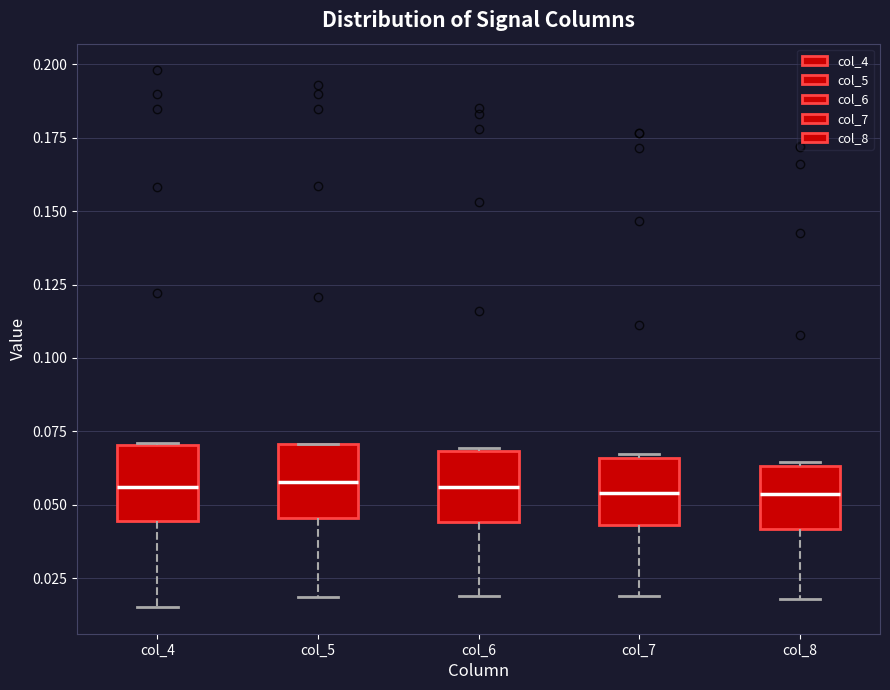

Reading left to right, transcribe this box plot: for each box, give where its median line is, the range the box spans, and where its two whiskers end, as read against the y-axis. The values are not printed on the chart, so give them approximately, as read against the axis.

col_4: median 0.055, box 0.045 to 0.070, whiskers 0.015 to 0.070
col_5: median 0.060, box 0.045 to 0.070, whiskers 0.020 to 0.070
col_6: median 0.055, box 0.045 to 0.070, whiskers 0.020 to 0.070
col_7: median 0.055, box 0.045 to 0.065, whiskers 0.020 to 0.065 (just above the box's upper edge)
col_8: median 0.055, box 0.040 to 0.065, whiskers 0.020 to 0.065